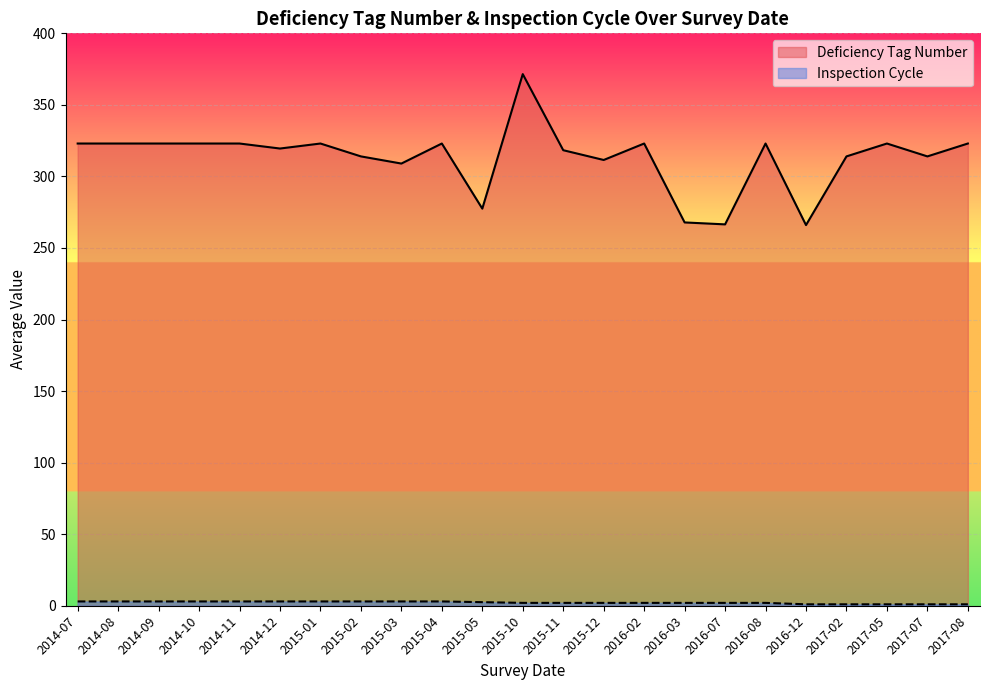

At which category does the chart reach its peak across all series?

2015-10